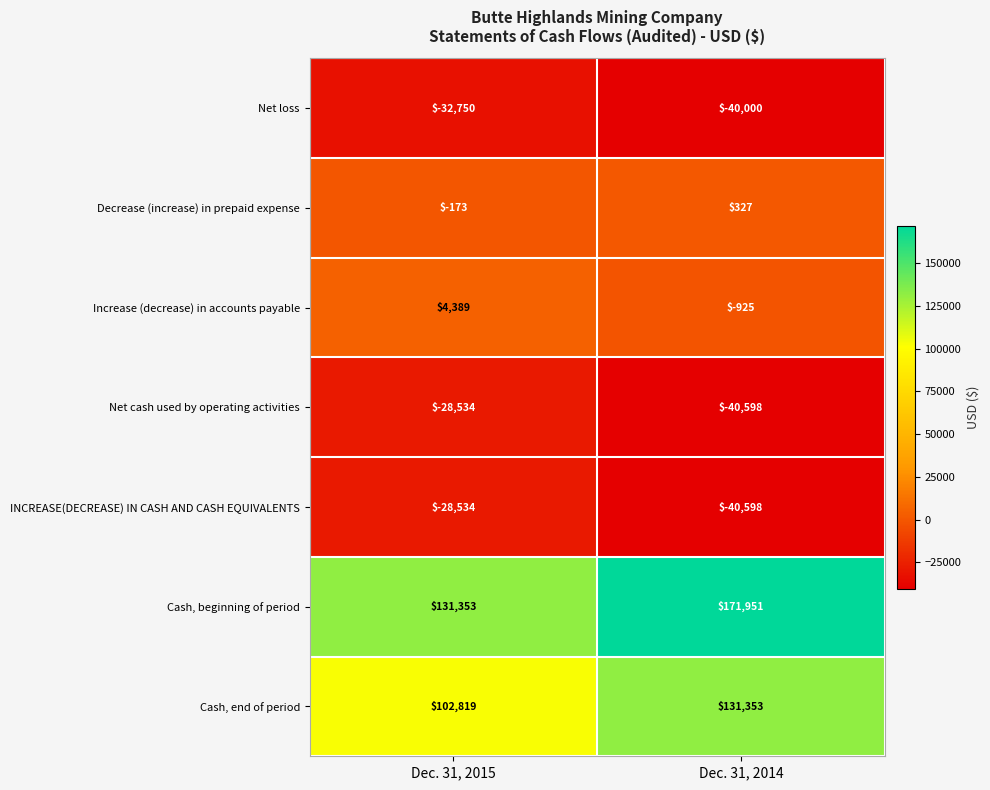

List the labels in order of Net loss value, largest first.

Dec. 31, 2015, Dec. 31, 2014